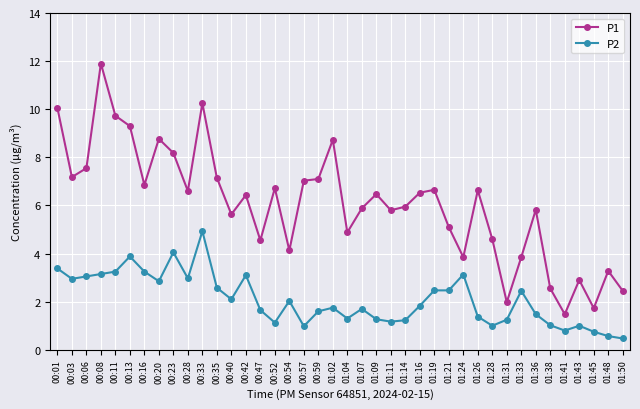

How many lines are shown in the chart?

2